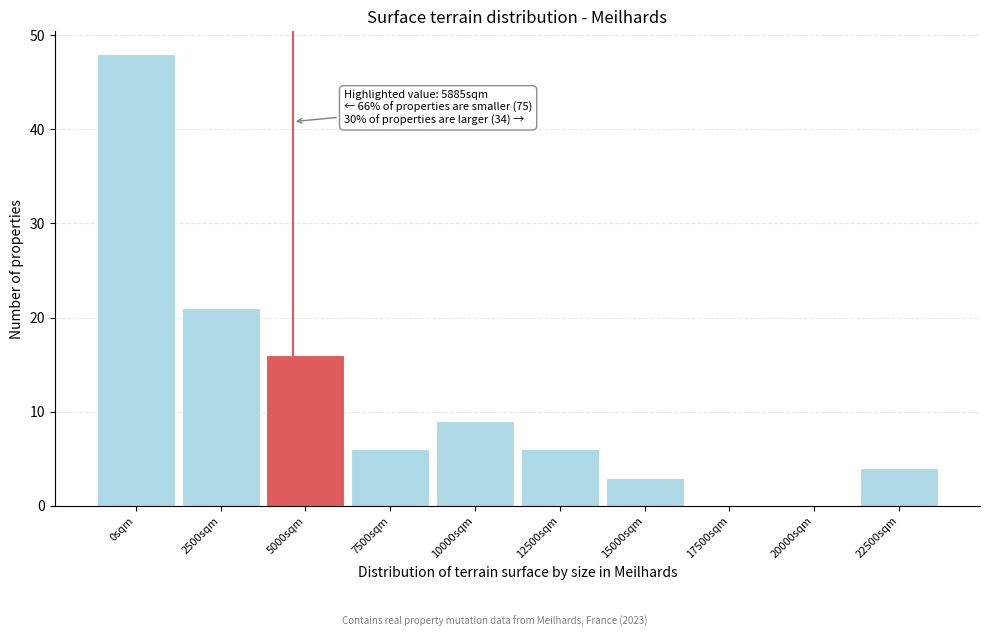

Reading right to left, list all the values displayed in this chart.

22500sqm=4	20000sqm=0	17500sqm=0	15000sqm=3	12500sqm=6	10000sqm=9	7500sqm=6	5000sqm=16	2500sqm=21	0sqm=48